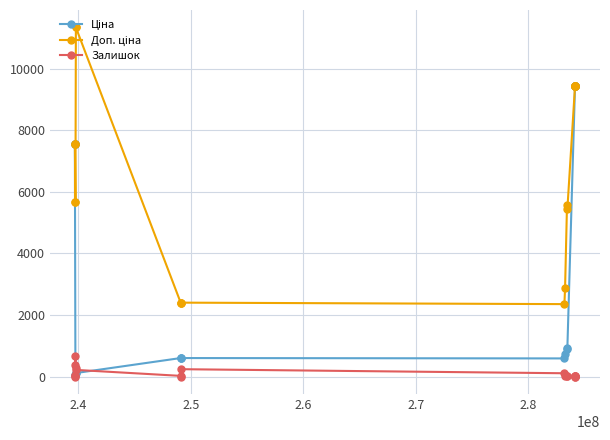

Is this an area chart (filled region under the line)?

No